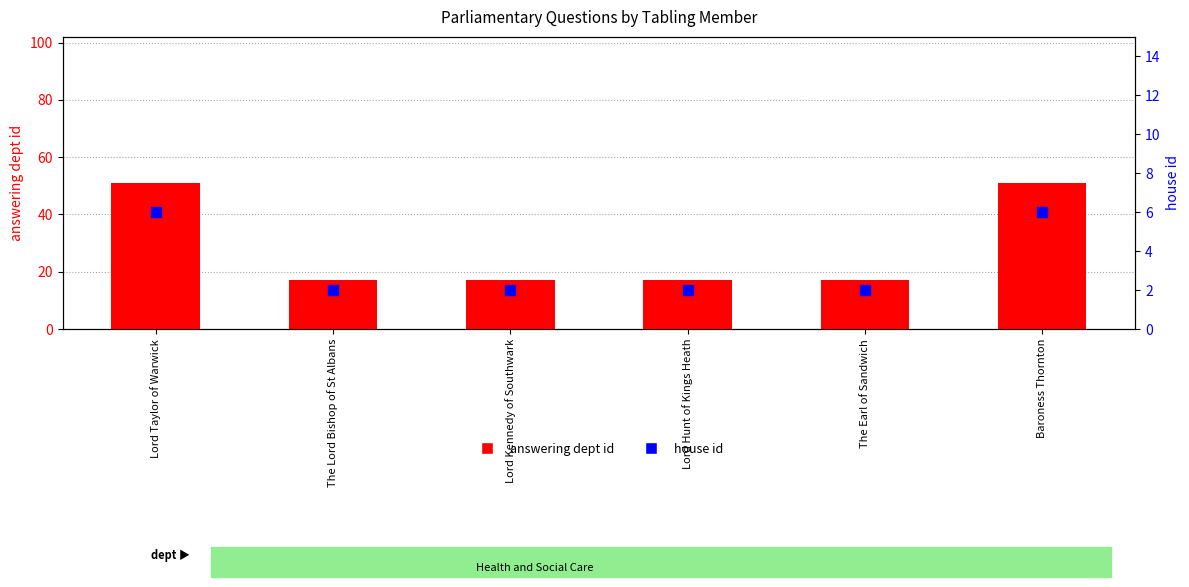

Which series reaches the minimum Y coordinate?

house id